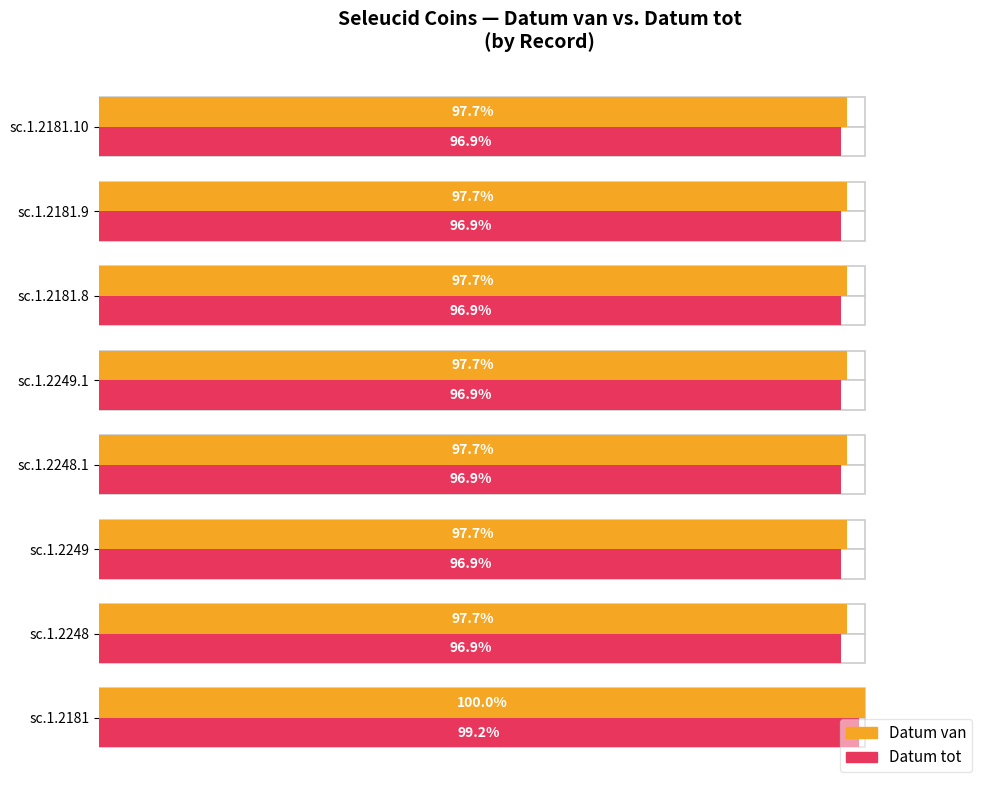

At how many categories does at least one series exceed 99?

1